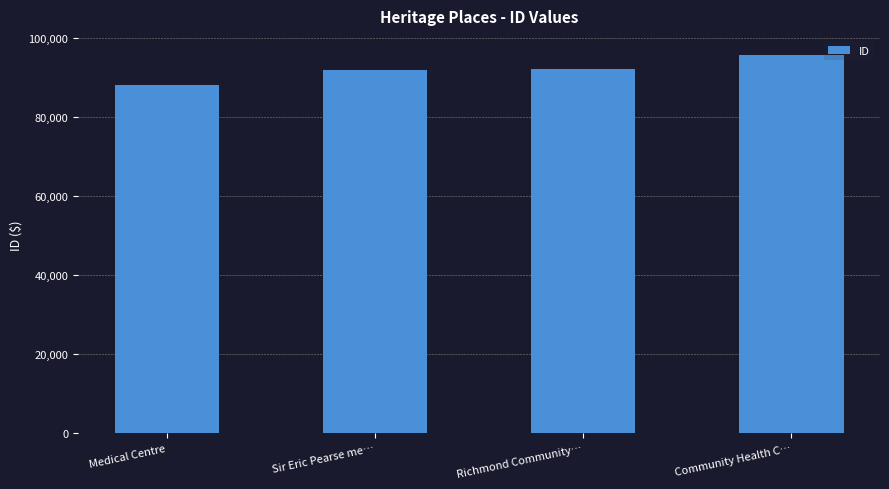

Read the value at Sir Eric Pearse me….

91977